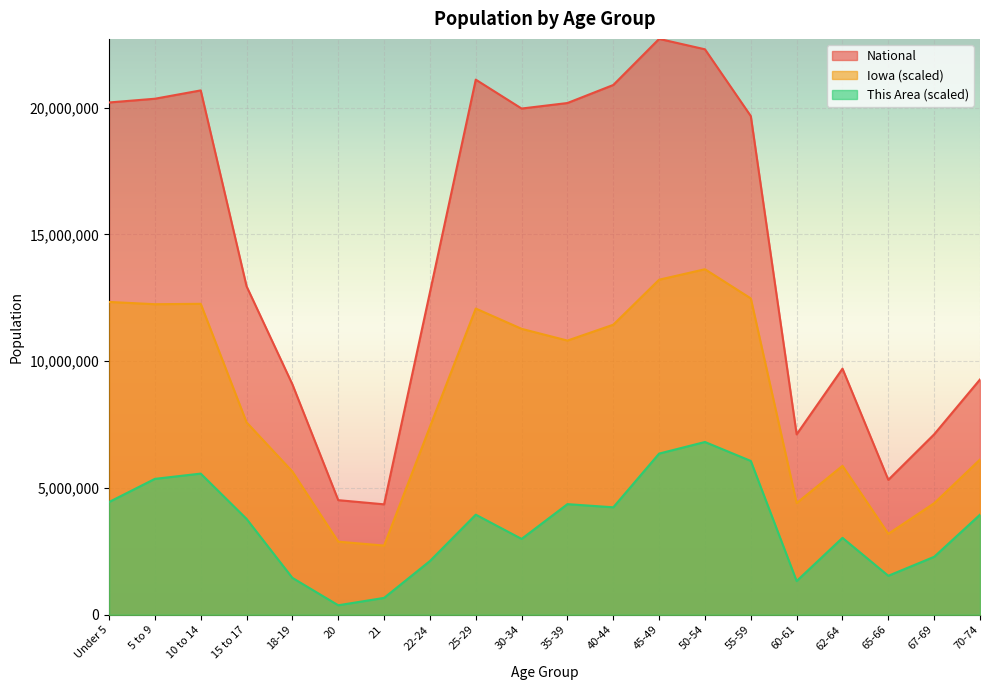

What position from the left is 40-44?

12